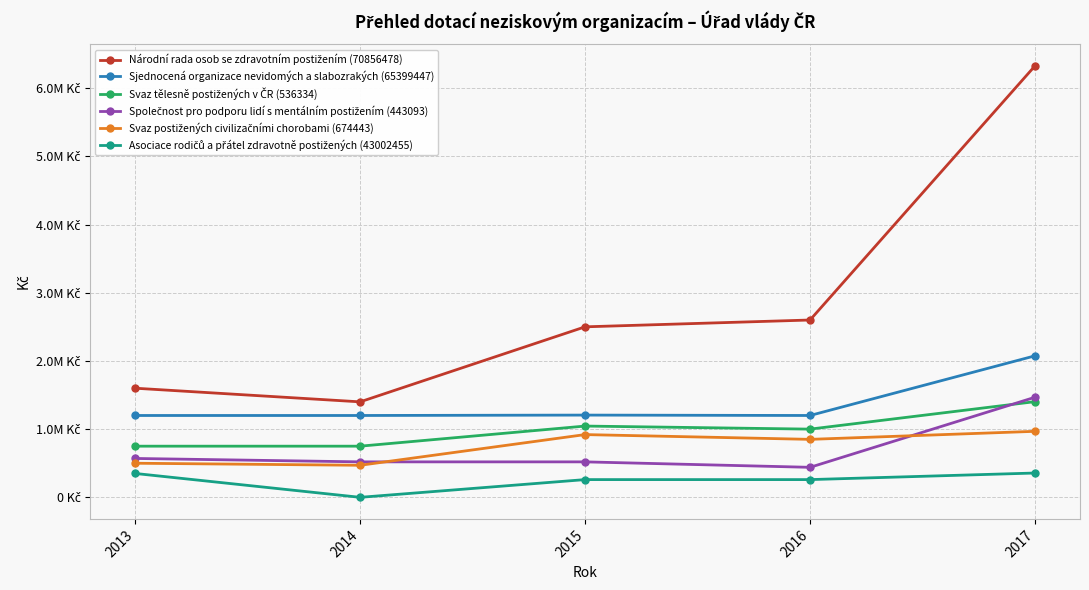

What is the value of the Svaz tělesně postižených v ČR (536334) point at the 3rd from the left?

1045000